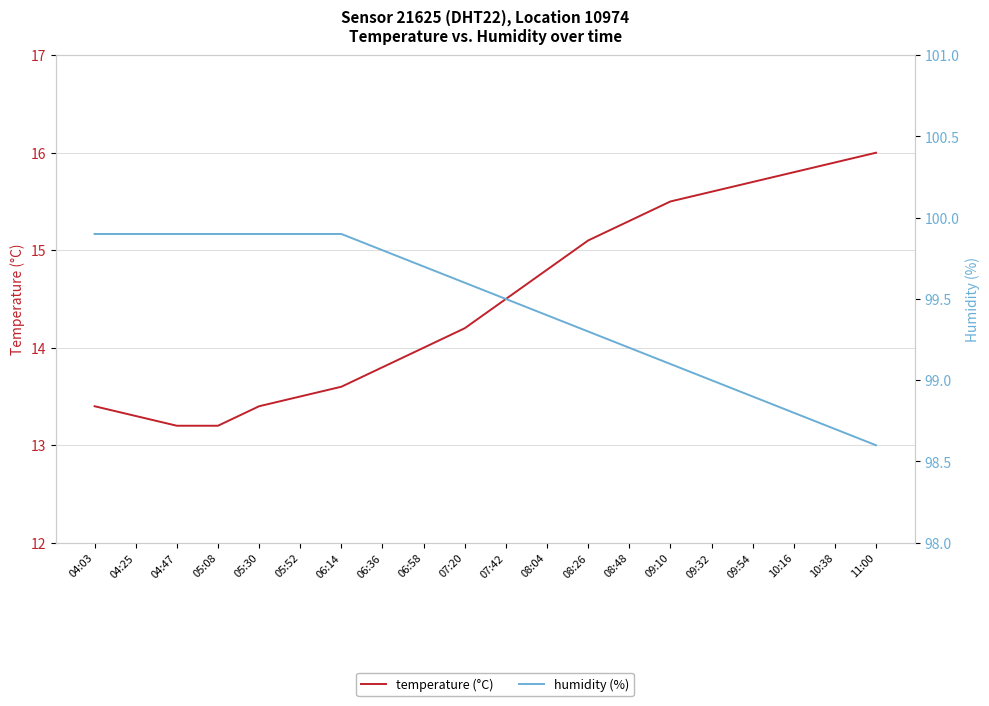

True or false: temperature (°C) and humidity (%) cross at least once.

False